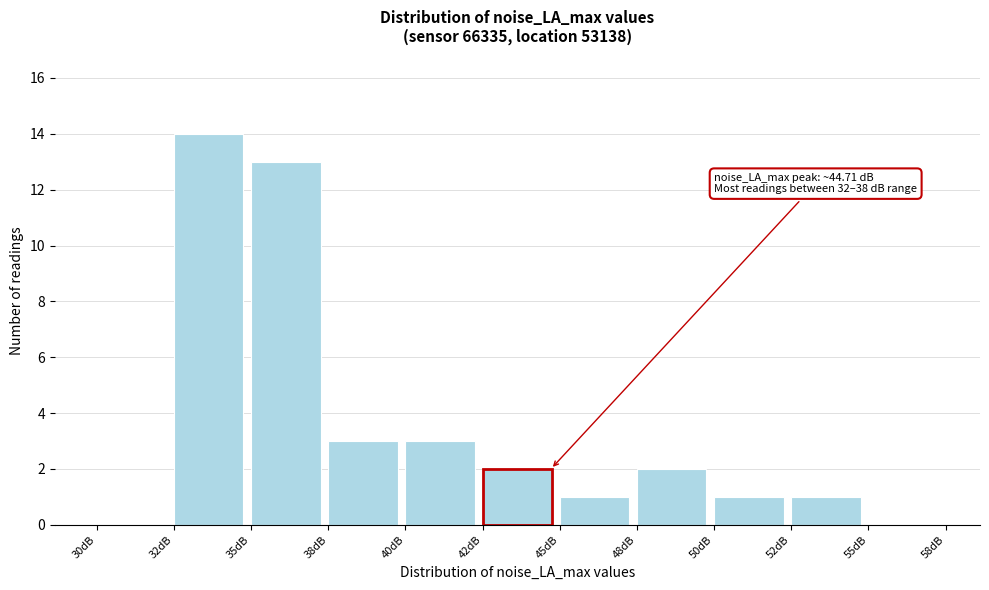

Reading left to right, extract all data points from this chart.

30dB=0	32dB=14	35dB=13	38dB=3	40dB=3	42dB=2	45dB=1	48dB=2	50dB=1	52dB=1	55dB=0